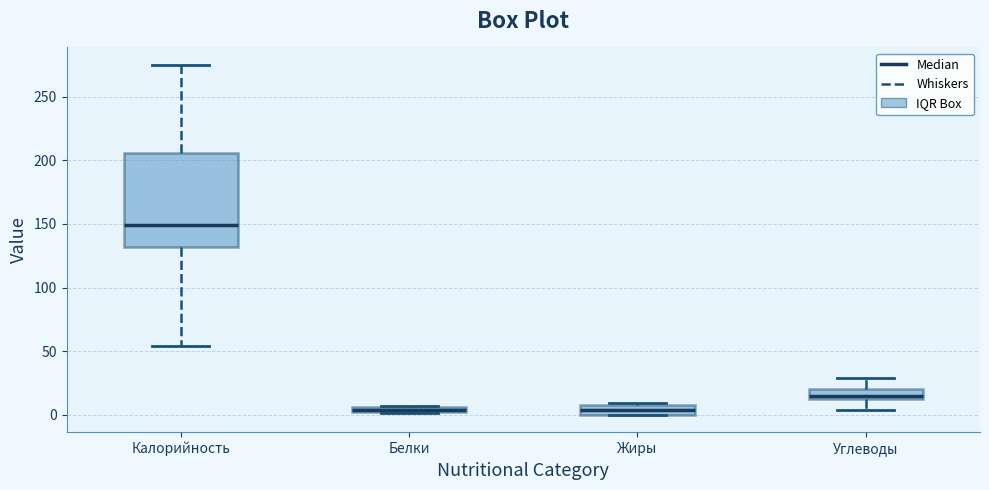

Which box is the tallest, from its lower edge to its upper edge?

Калорийность